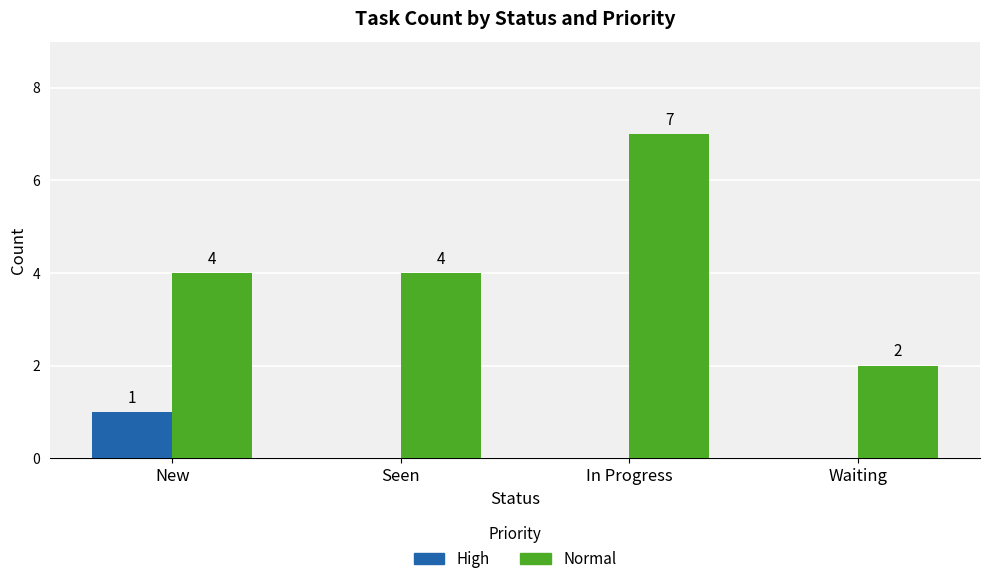

At which category is the sum across all series the highest?

In Progress